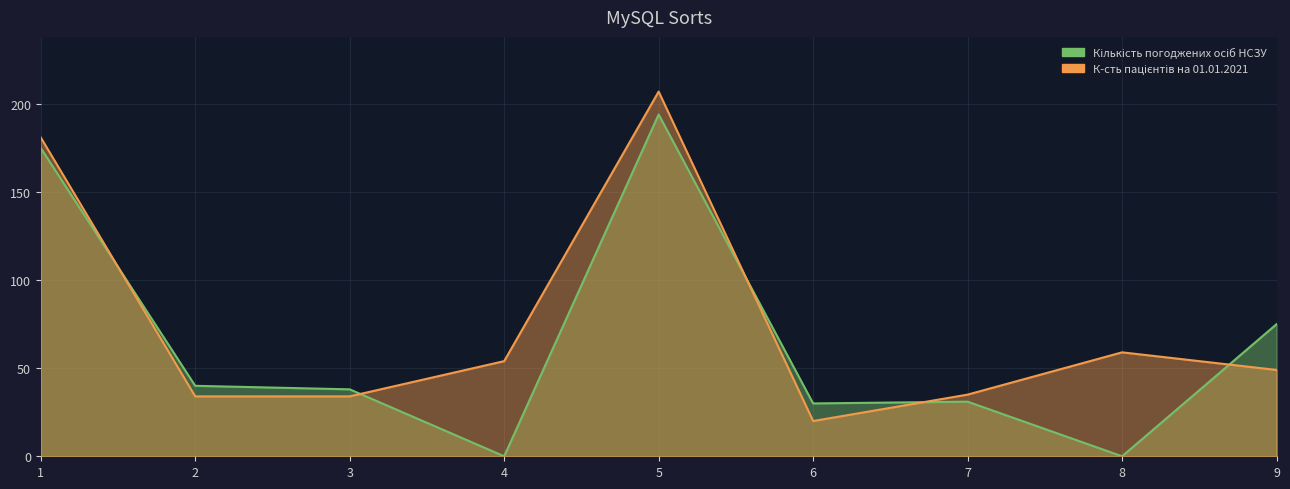

What is the highest value of the К-сть пацієнтів на 01.01.2021 series?

207